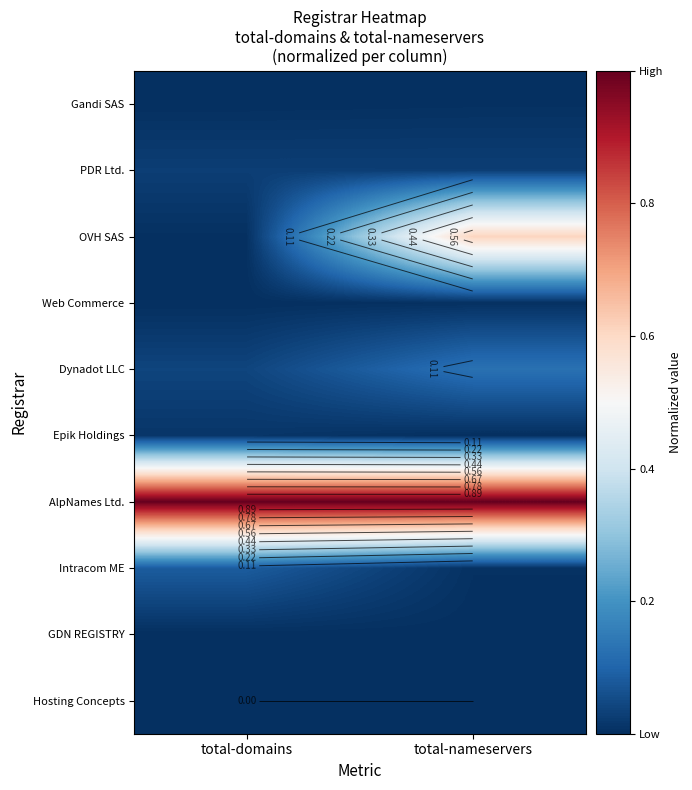

What is the maximum value for Dynadot LLC?

0.1